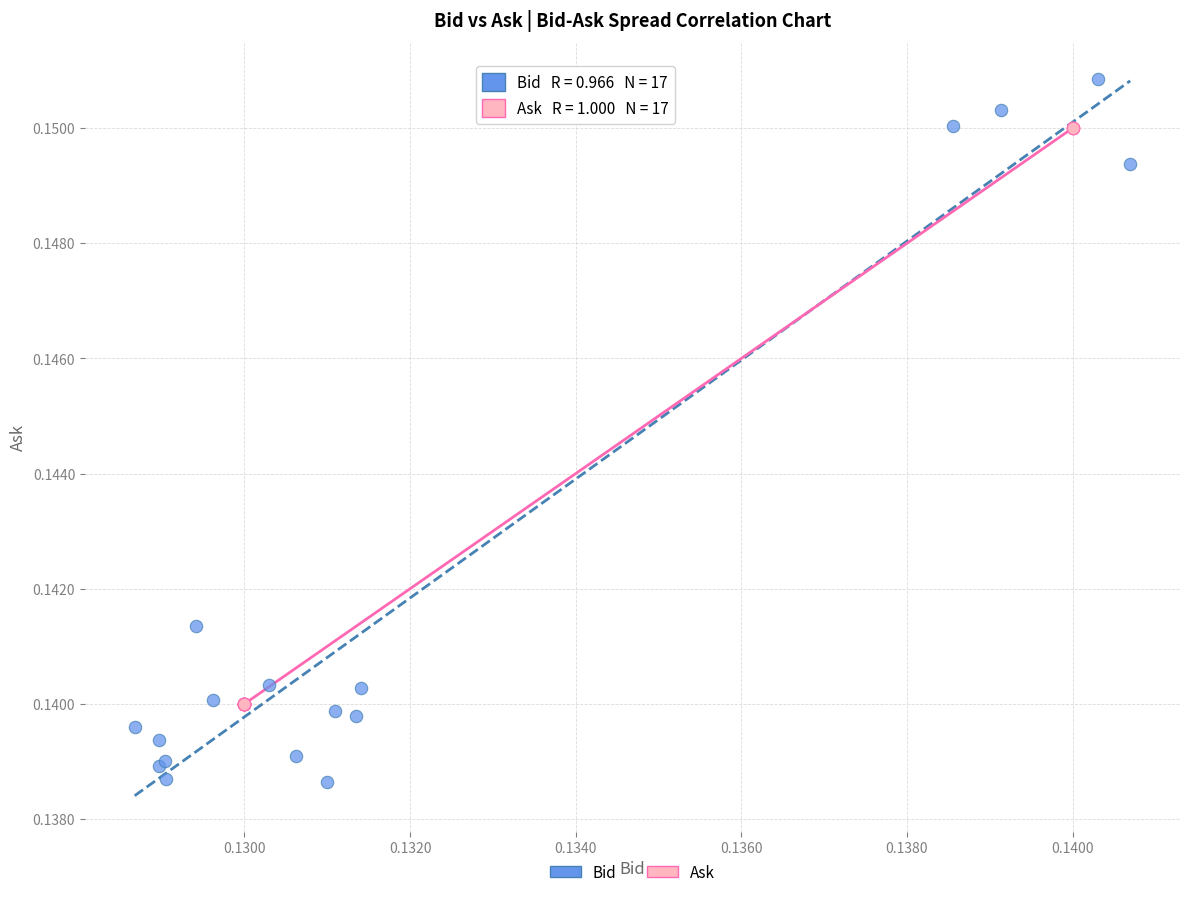

Which series has the widest spread of Y values?

Bid